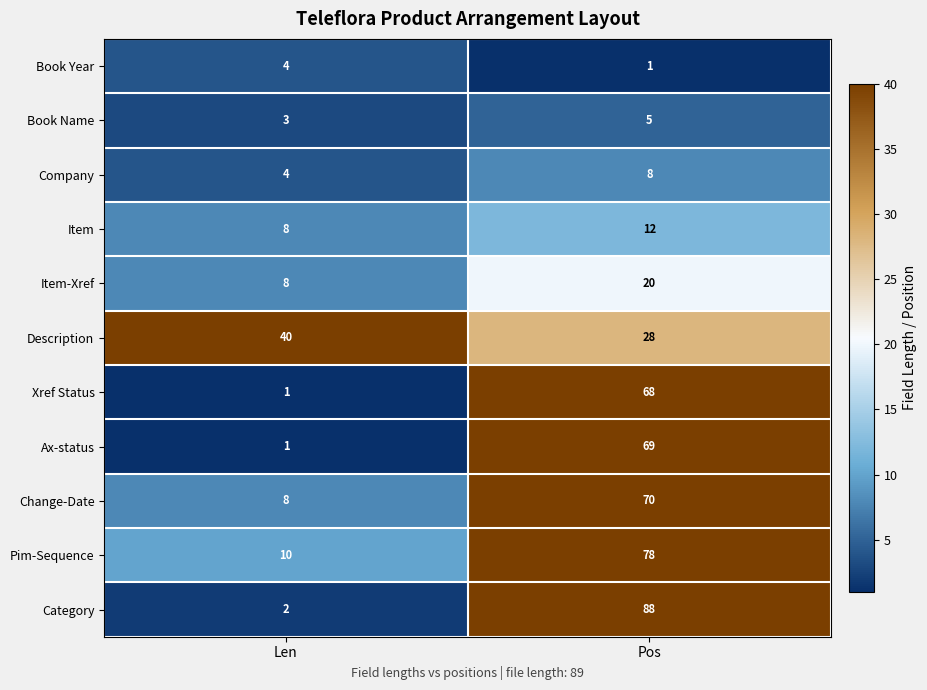

What is the difference between the Xref Status values at Pos and Len?

67